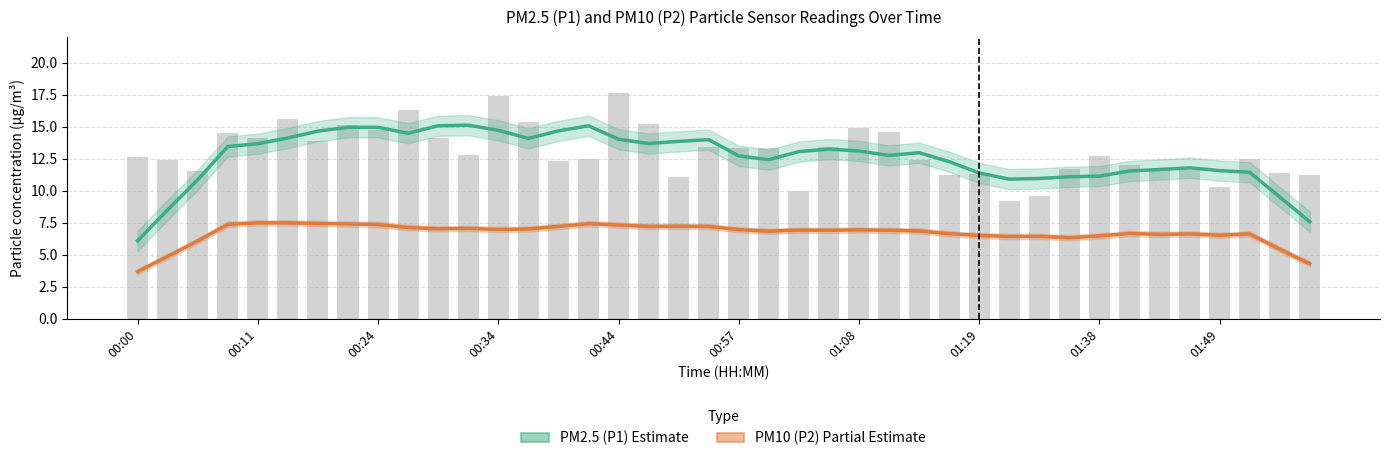

What is the sum of all PM2.5 (P1) Estimate values?

502.9